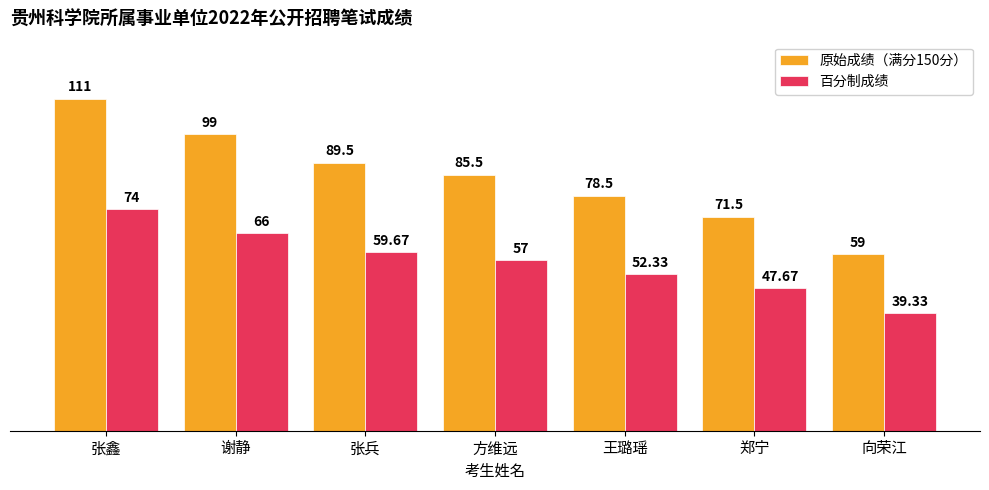

True or false: 原始成绩（满分150分） has a value of 85.5 at 方维远.

True